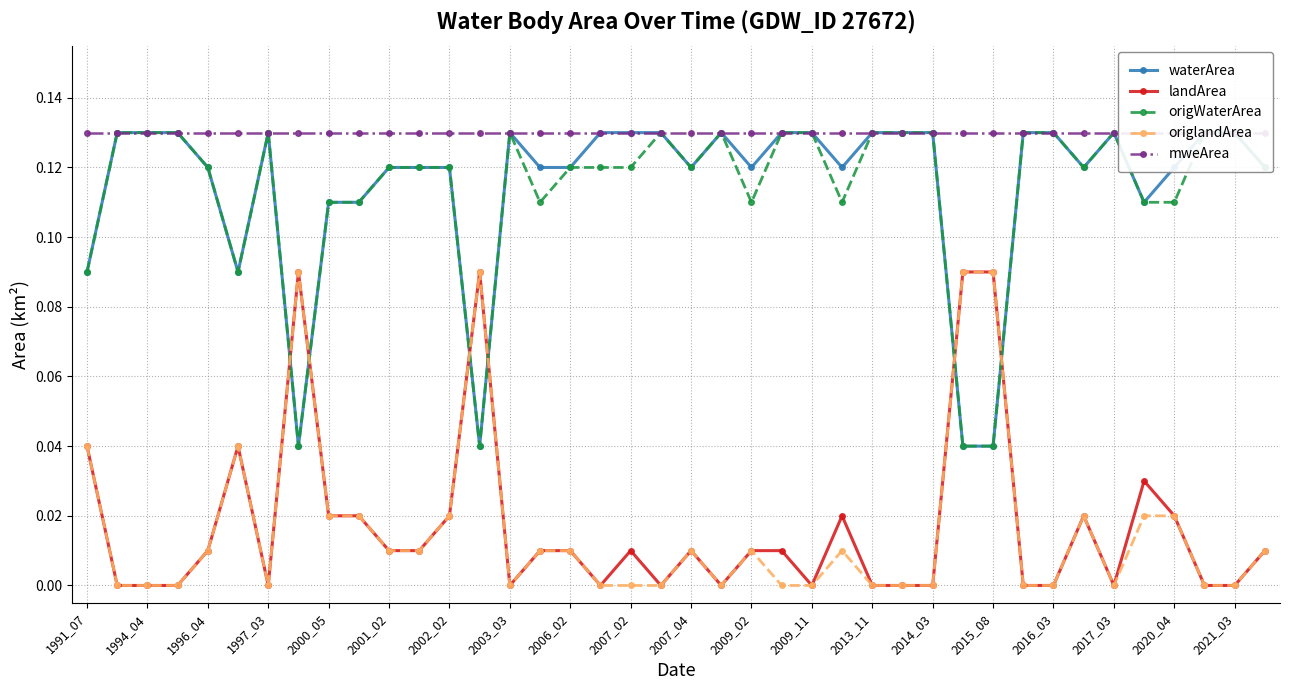

Reading left to right, list all the values displayed in this chart.

waterArea: 0.1	0.1	0.1	0.1	0.1	0.1	0.1	0.0	0.1	0.1	0.1	0.1	0.1	0.0	0.1	0.1	0.1	0.1	0.1	0.1	0.1	0.1	0.1	0.1	0.1	0.1	0.1	0.1	0.1	0.0	0.0	0.1	0.1	0.1	0.1	0.1	0.1	0.1	0.1	0.1
landArea: 0.0	0.0	0.0	0.0	0.0	0.0	0.0	0.1	0.0	0.0	0.0	0.0	0.0	0.1	0.0	0.0	0.0	0.0	0.0	0.0	0.0	0.0	0.0	0.0	0.0	0.0	0.0	0.0	0.0	0.1	0.1	0.0	0.0	0.0	0.0	0.0	0.0	0.0	0.0	0.0
origWaterArea: 0.1	0.1	0.1	0.1	0.1	0.1	0.1	0.0	0.1	0.1	0.1	0.1	0.1	0.0	0.1	0.1	0.1	0.1	0.1	0.1	0.1	0.1	0.1	0.1	0.1	0.1	0.1	0.1	0.1	0.0	0.0	0.1	0.1	0.1	0.1	0.1	0.1	0.1	0.1	0.1
origlandArea: 0.0	0.0	0.0	0.0	0.0	0.0	0.0	0.1	0.0	0.0	0.0	0.0	0.0	0.1	0.0	0.0	0.0	0.0	0.0	0.0	0.0	0.0	0.0	0.0	0.0	0.0	0.0	0.0	0.0	0.1	0.1	0.0	0.0	0.0	0.0	0.0	0.0	0.0	0.0	0.0
mweArea: 0.1	0.1	0.1	0.1	0.1	0.1	0.1	0.1	0.1	0.1	0.1	0.1	0.1	0.1	0.1	0.1	0.1	0.1	0.1	0.1	0.1	0.1	0.1	0.1	0.1	0.1	0.1	0.1	0.1	0.1	0.1	0.1	0.1	0.1	0.1	0.1	0.1	0.1	0.1	0.1